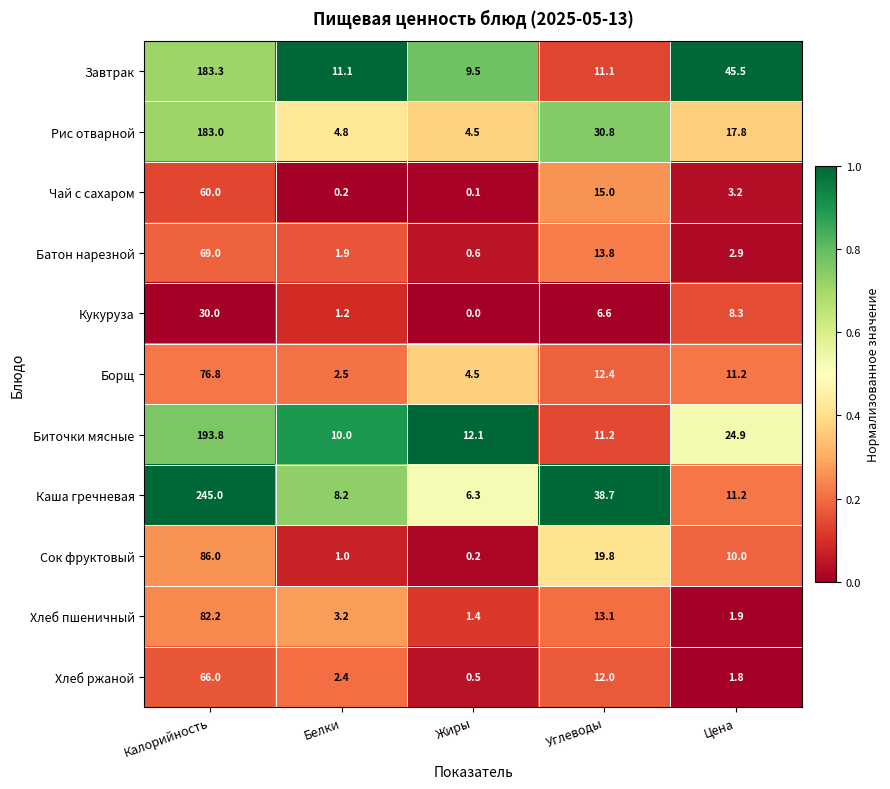

Which category has the highest value across all series?

Калорийность